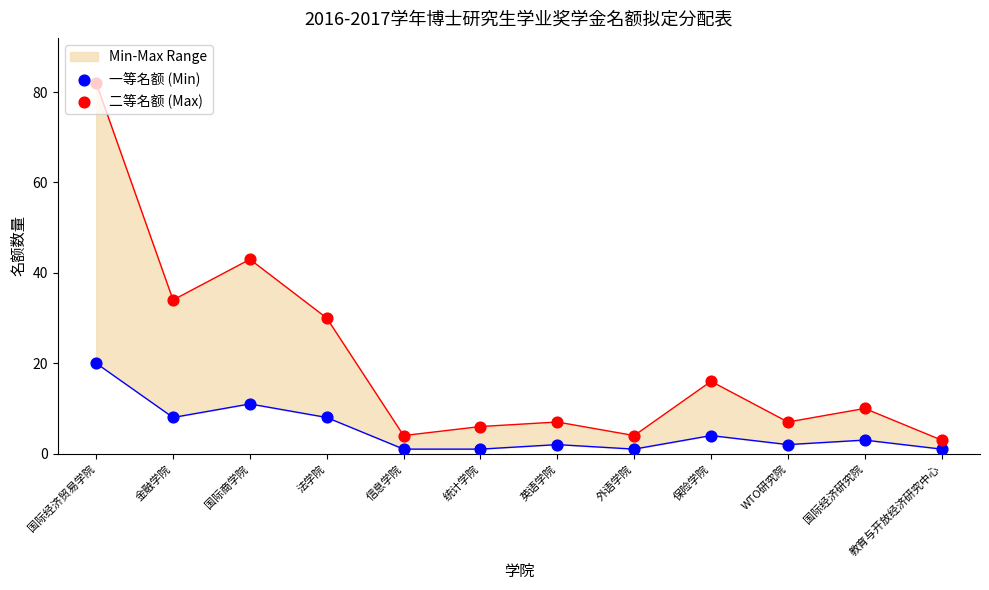

What are all the series names shown in the legend?

一等名额 (Min), 二等名额 (Max)